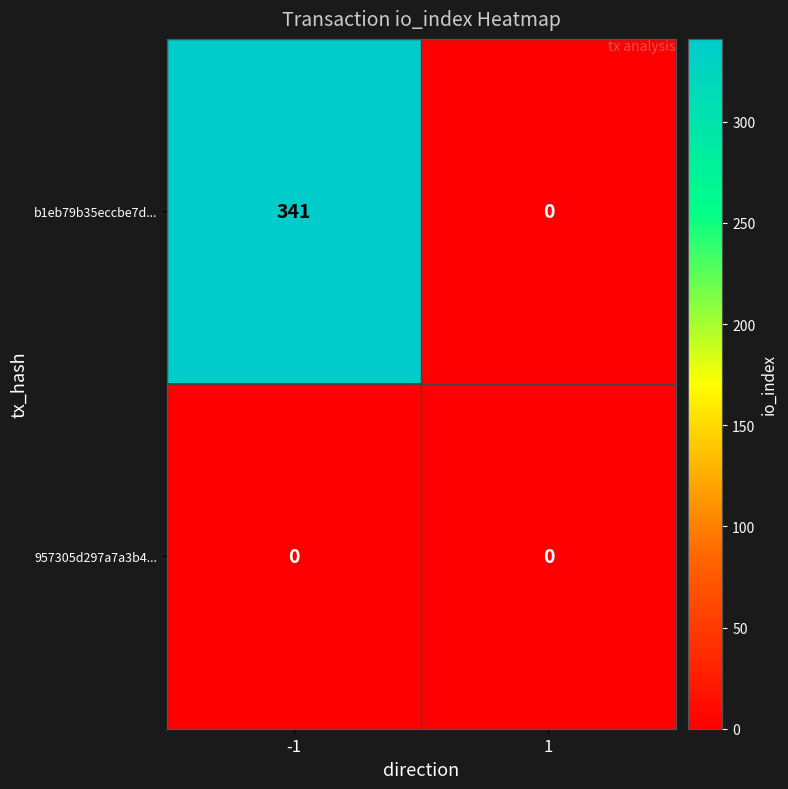

At which category does the chart reach its peak across all series?

-1